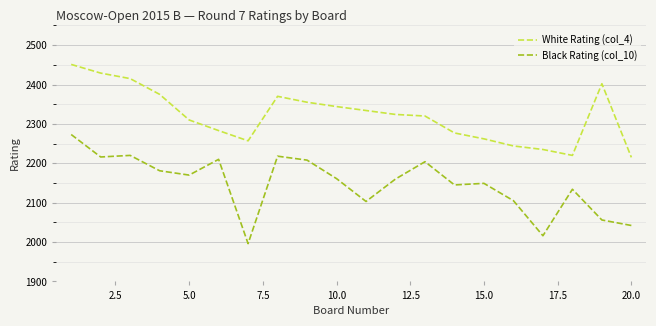

Which series has the largest total across all categories?

White Rating (col_4)